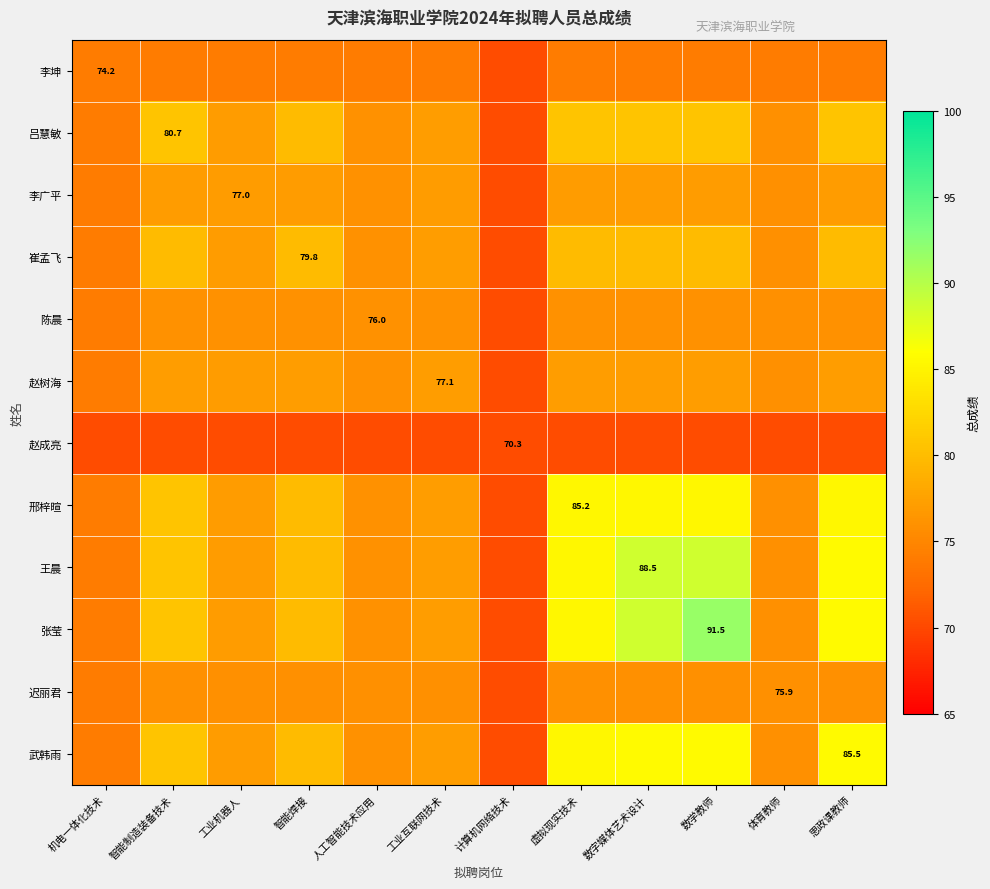

Between 数字媒体艺术设计 and 体育教师, which is larger?

数字媒体艺术设计